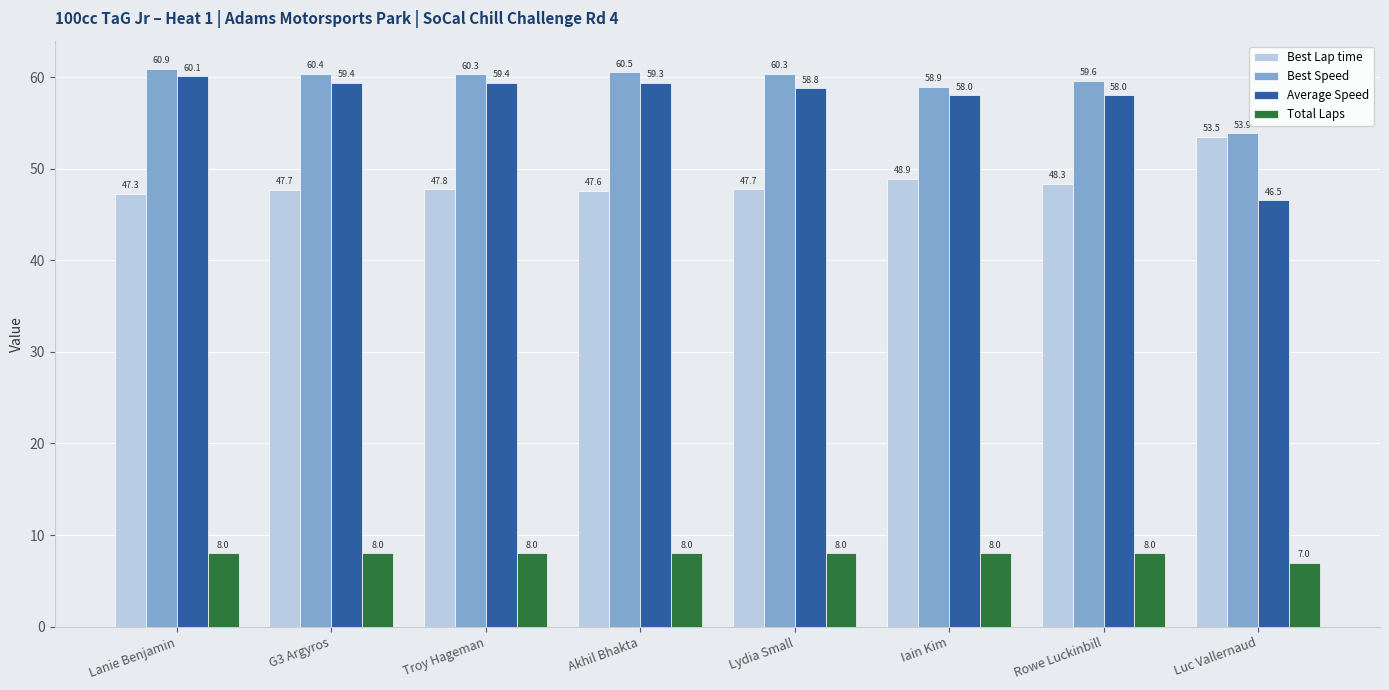

True or false: Total Laps has a value of 1.9 at G3 Argyros.

False